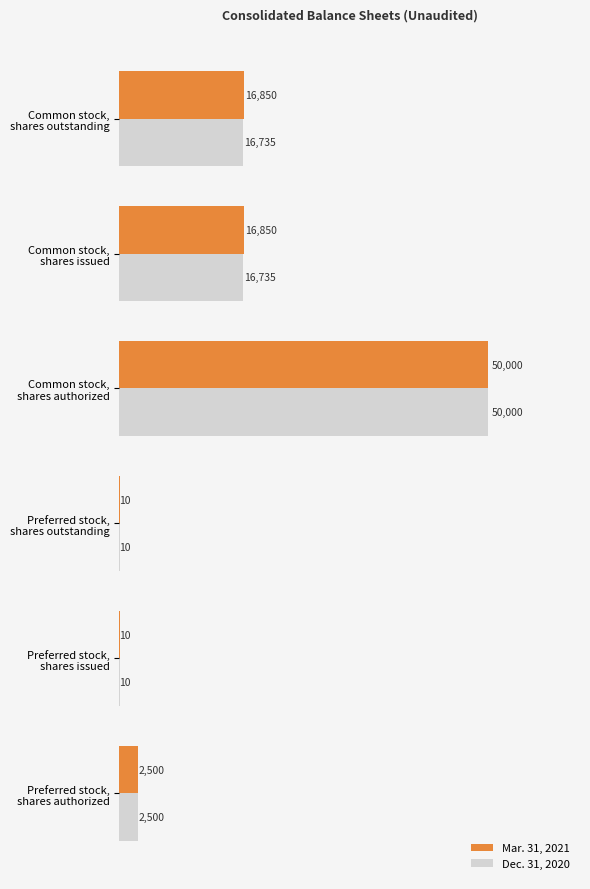

At which category is the sum across all series the highest?

Common stock,
shares authorized